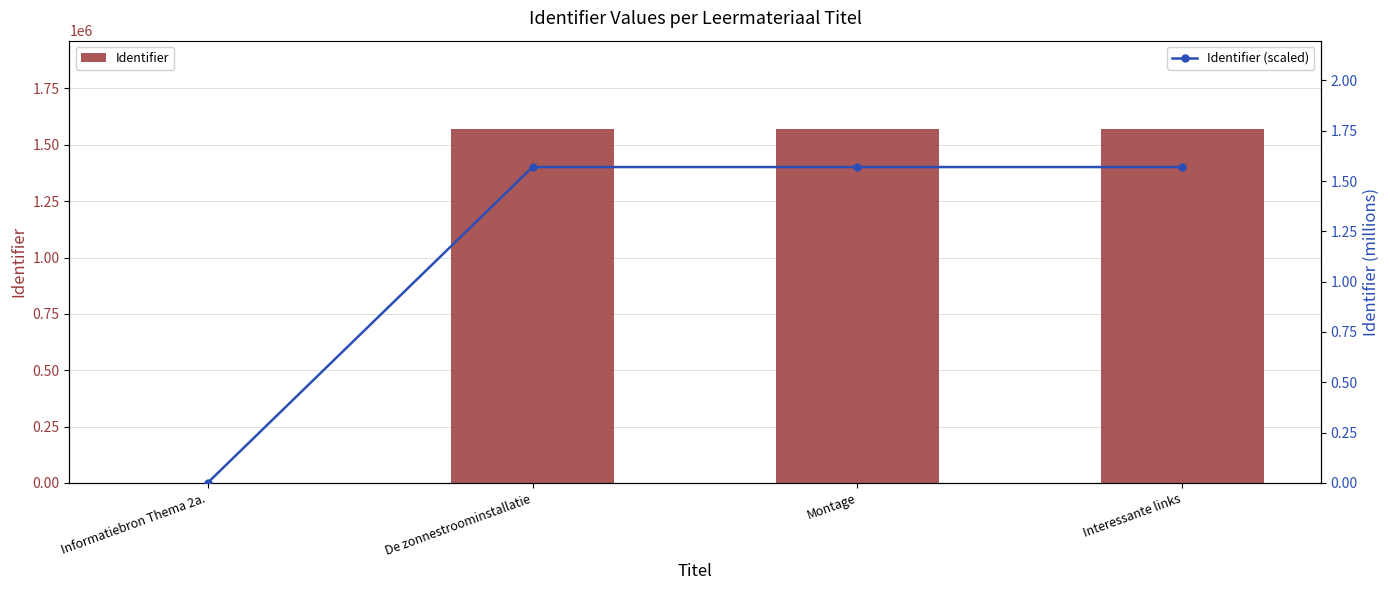

The value of Identifier (scaled) at Montage is 0.7. True or false?

False